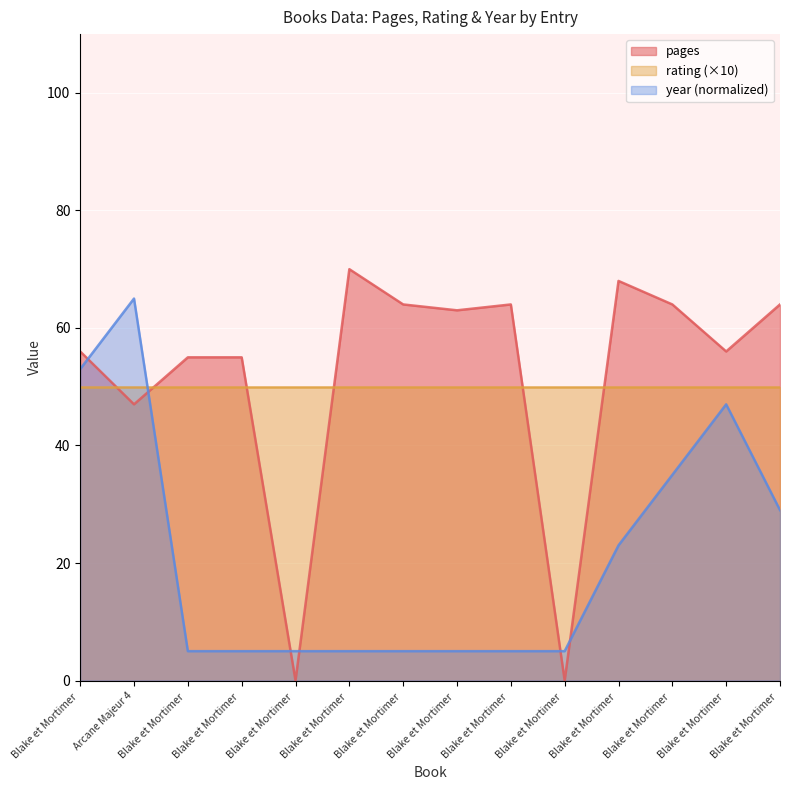

What value does the pages series have at Blake et Mortimer, to the nearest 10?

60